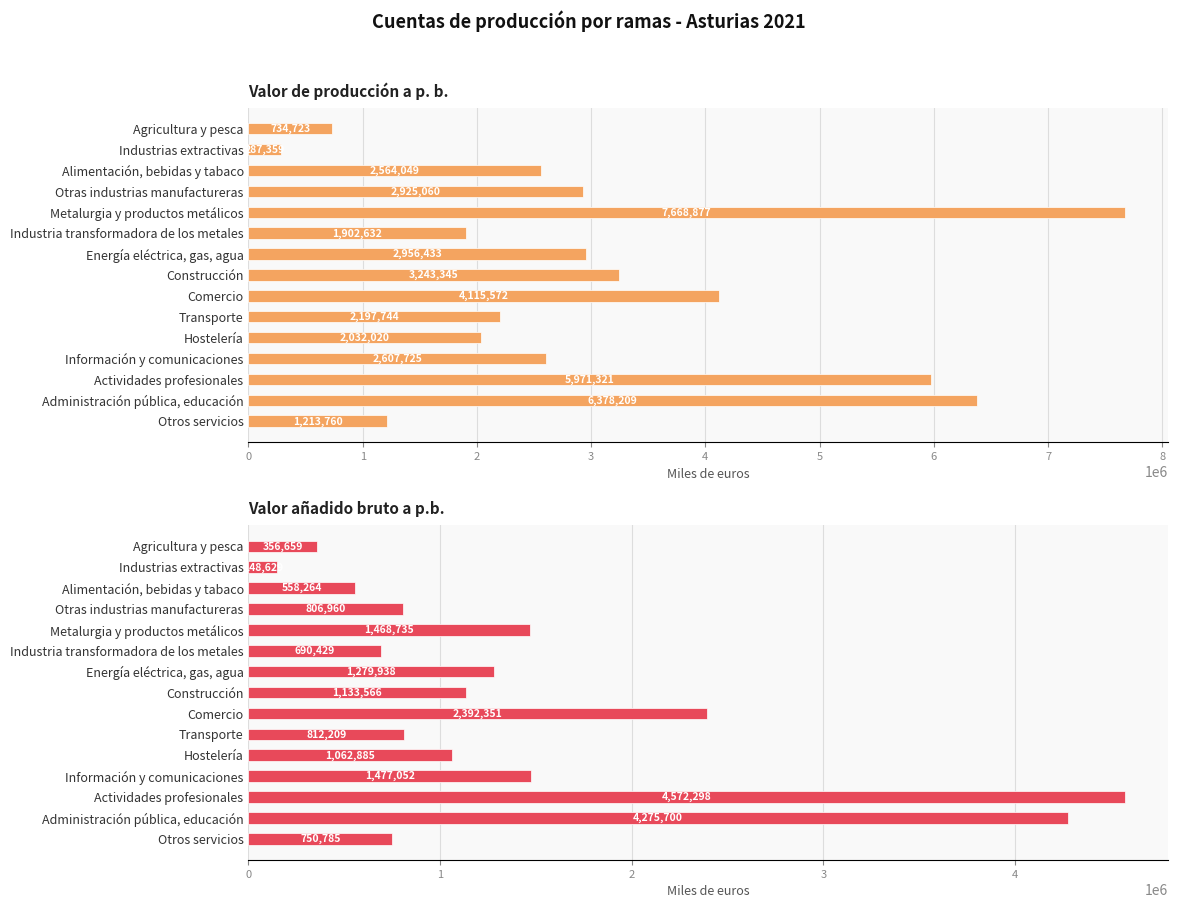

Which has a higher value, Construcción or Transporte?

Construcción